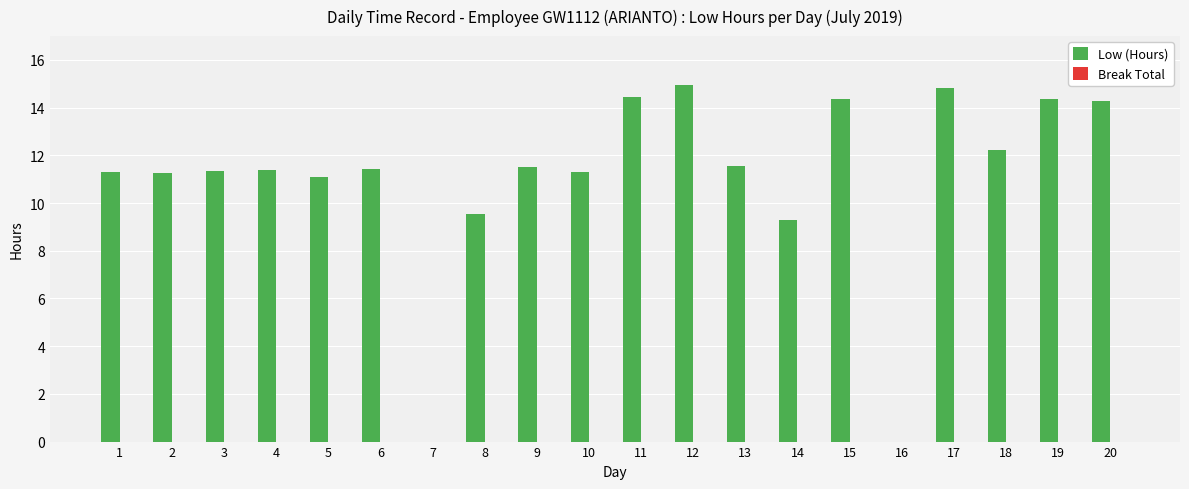

Is it true that the value at 2 is 11.2?

True